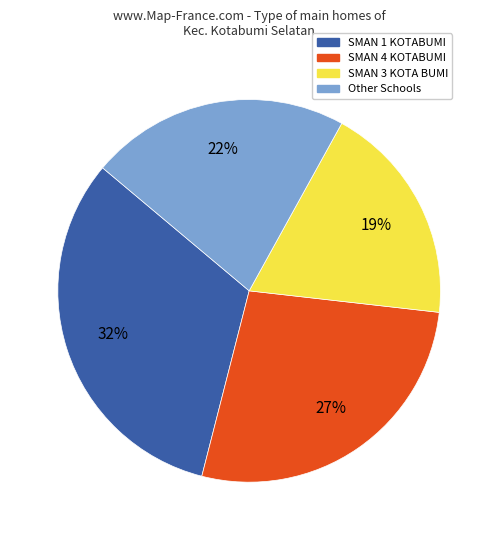

Is there a majority slice in this chart?

No